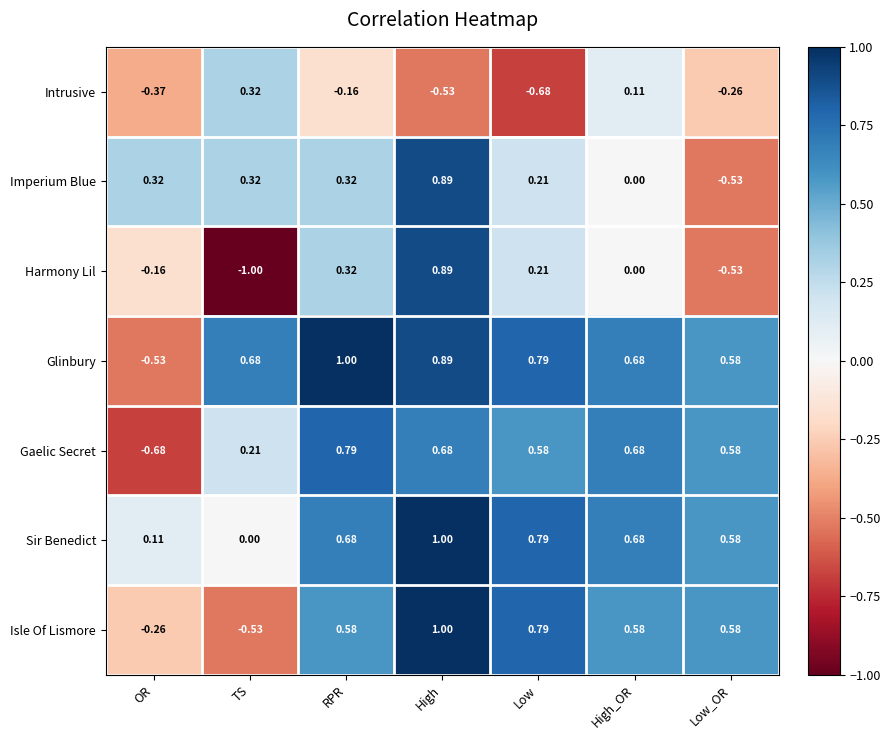

At which label does Harmony Lil reach its minimum?

TS